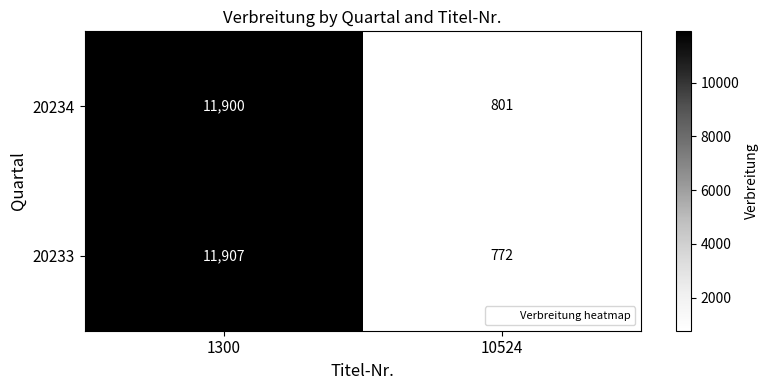

Which series changed the most between 1300 and 10524?

20233